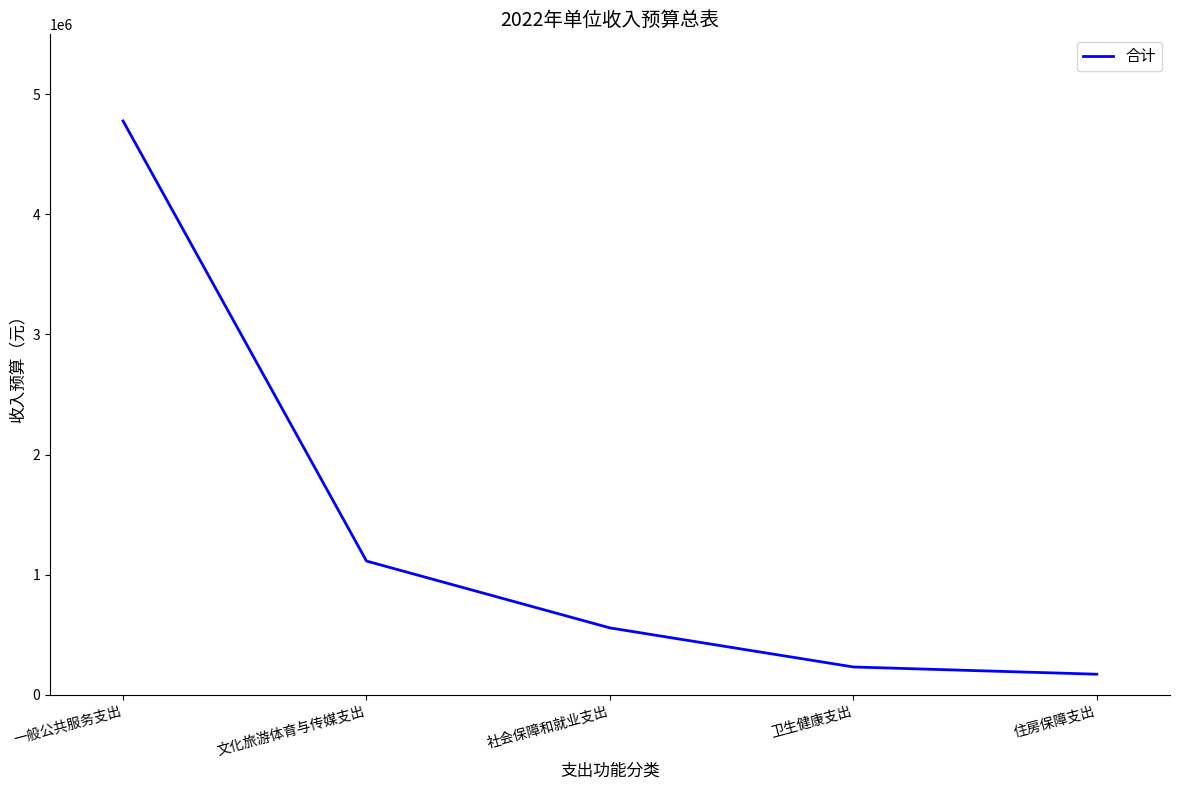

Reading left to right, transcribe all the data shown in this chart.

4778400	1113100	556400	230900	170600